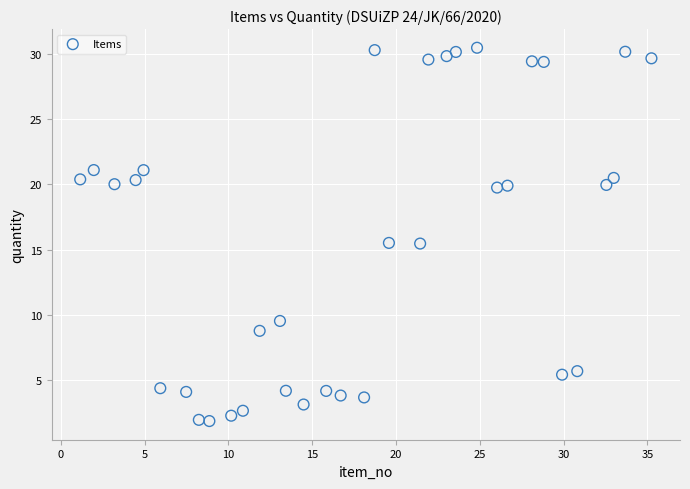

What is the range of X values (max minus min)?

34.1